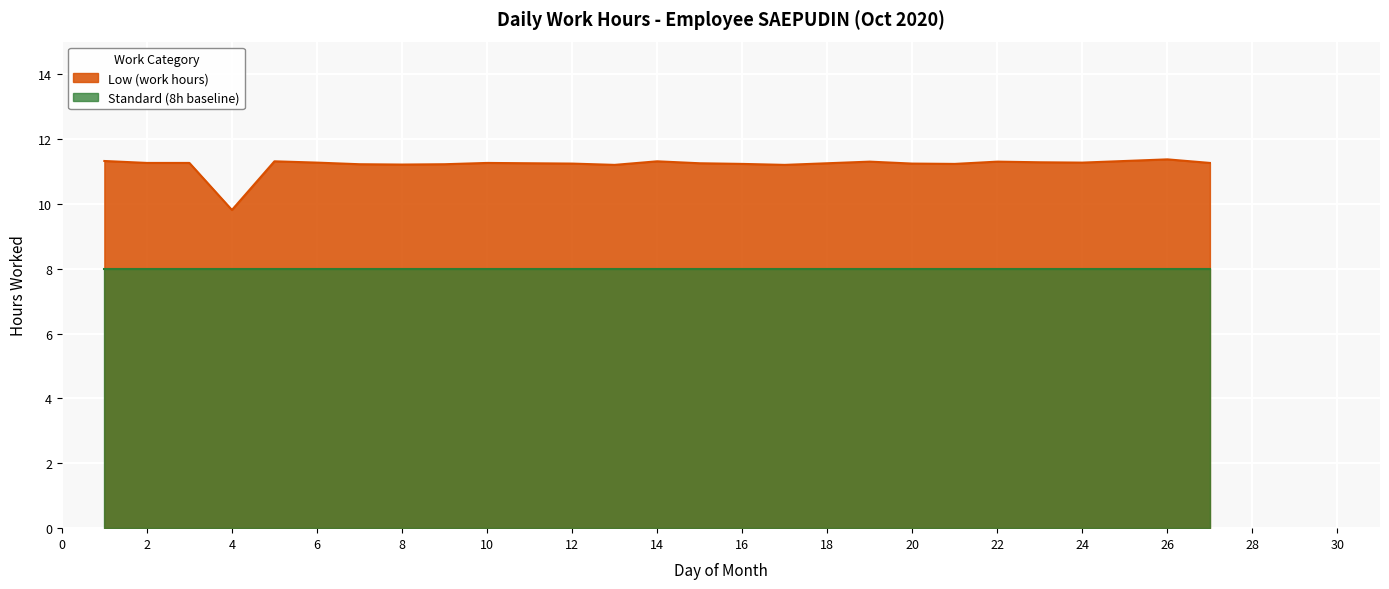

Which category has the highest value across all series?

26